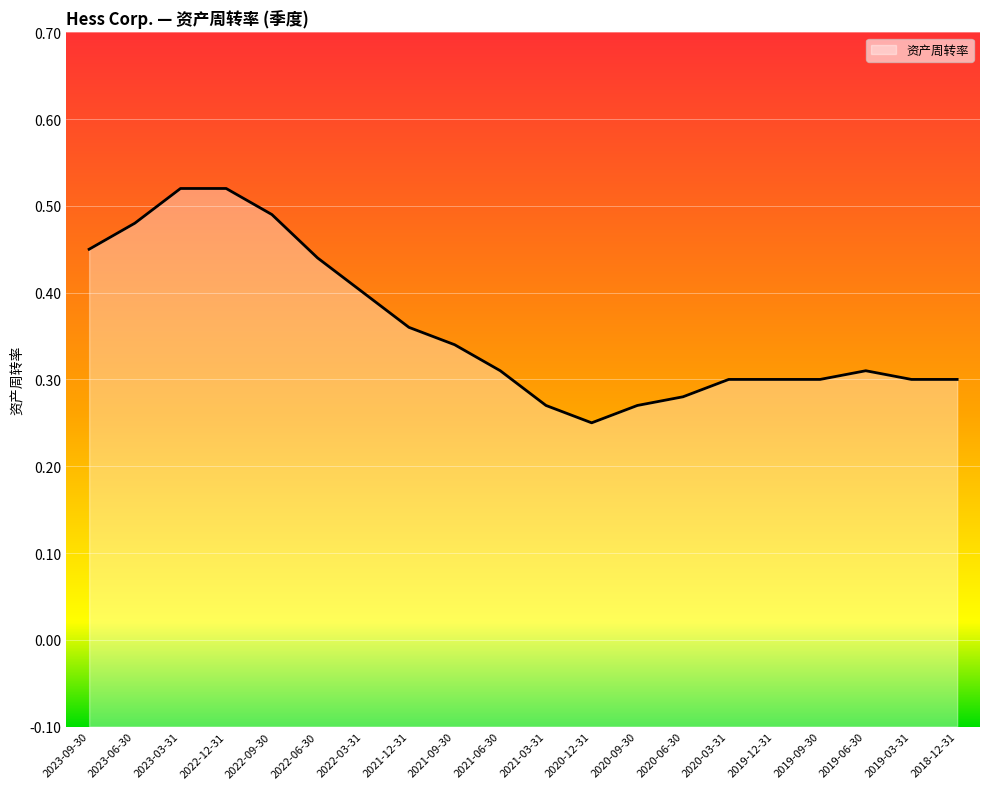

The chart shows a value of 0.3 at 2020-09-30. True or false?

True